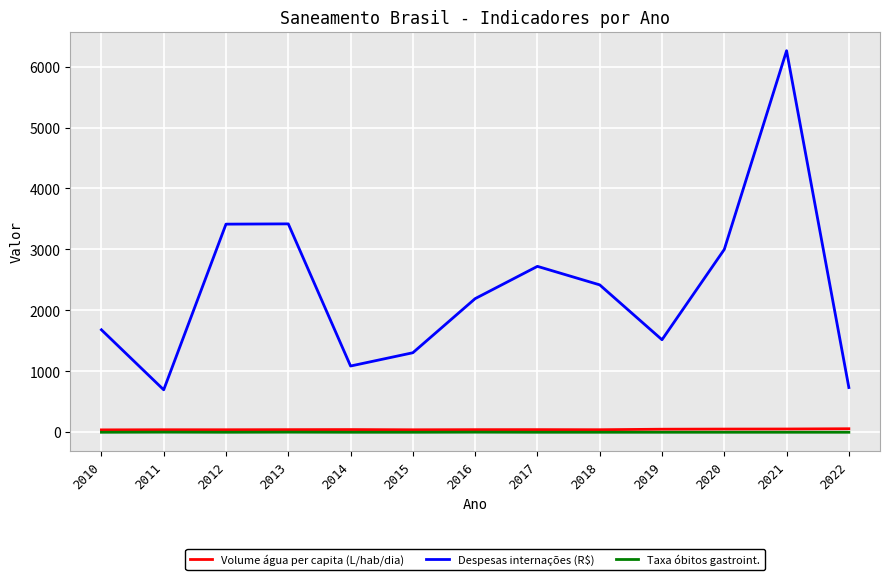

How many categories are shown in the chart?

13